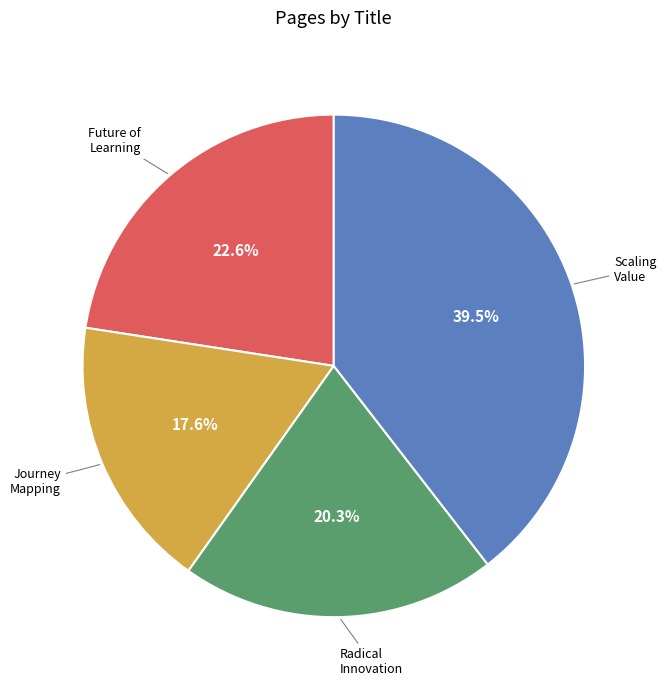

Is there a majority slice in this chart?

No